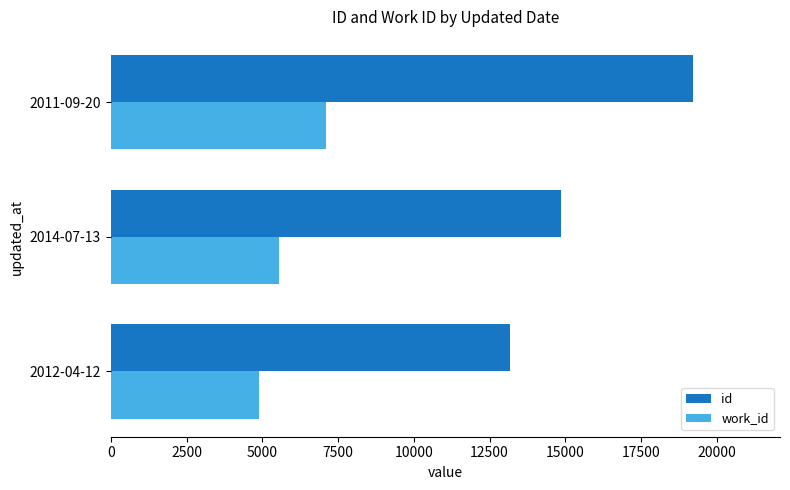

What is the minimum value for id?

13180